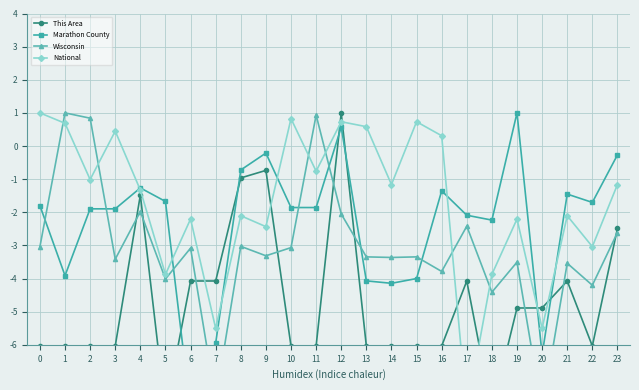

What is the total value across all series at 12?

0.3